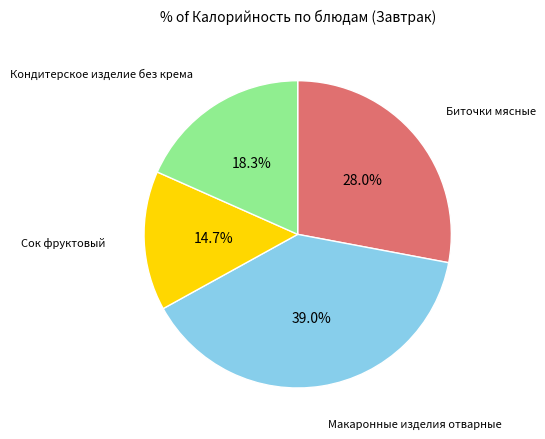

True or false: Кондитерское изделие без крема accounts for 26% of the total.

False